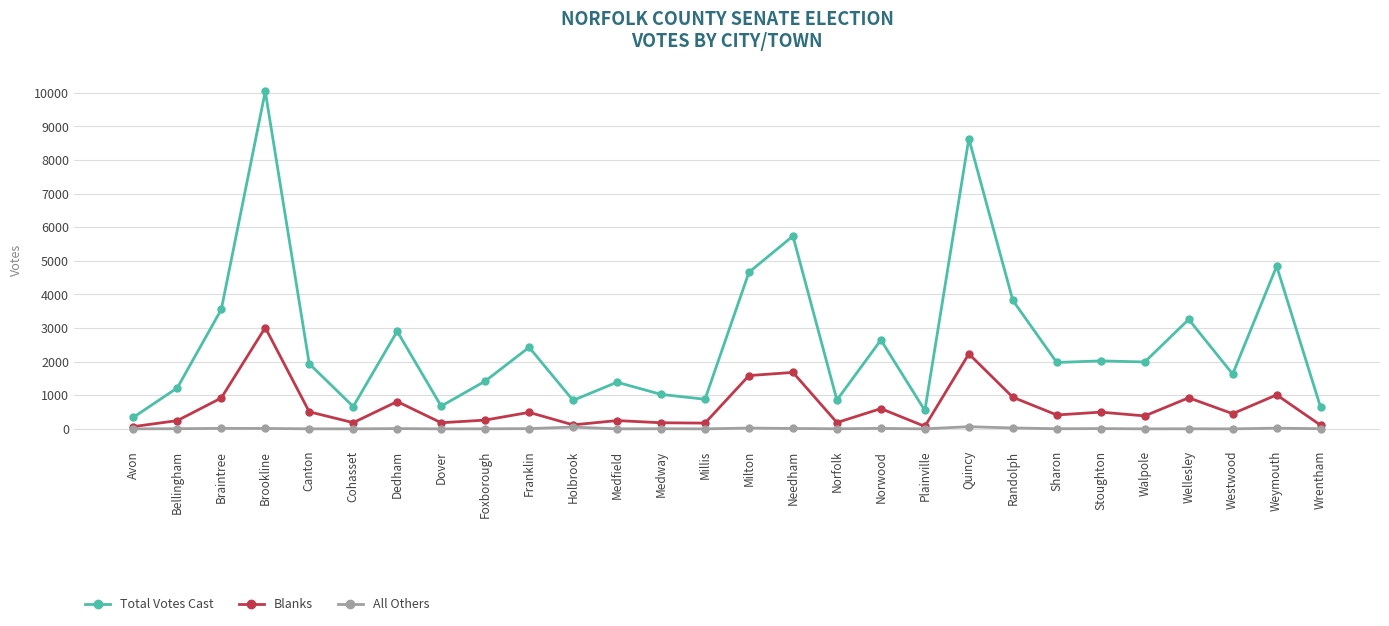

What is the label of the 14th point from the right?

Milton